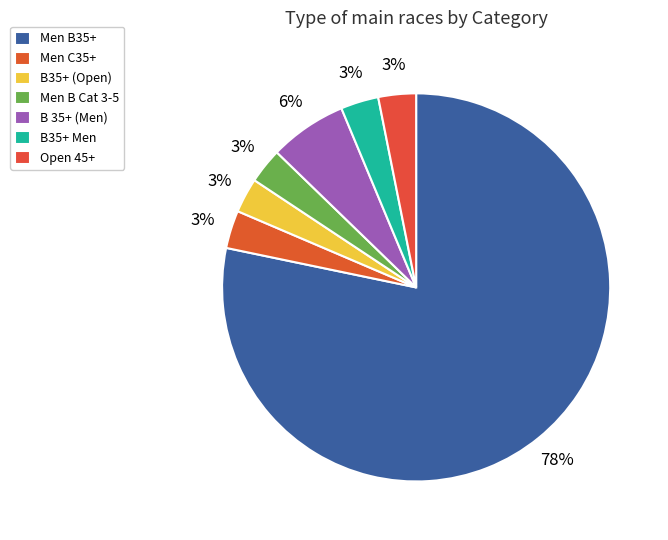

Count the number of slices in the pie.

7